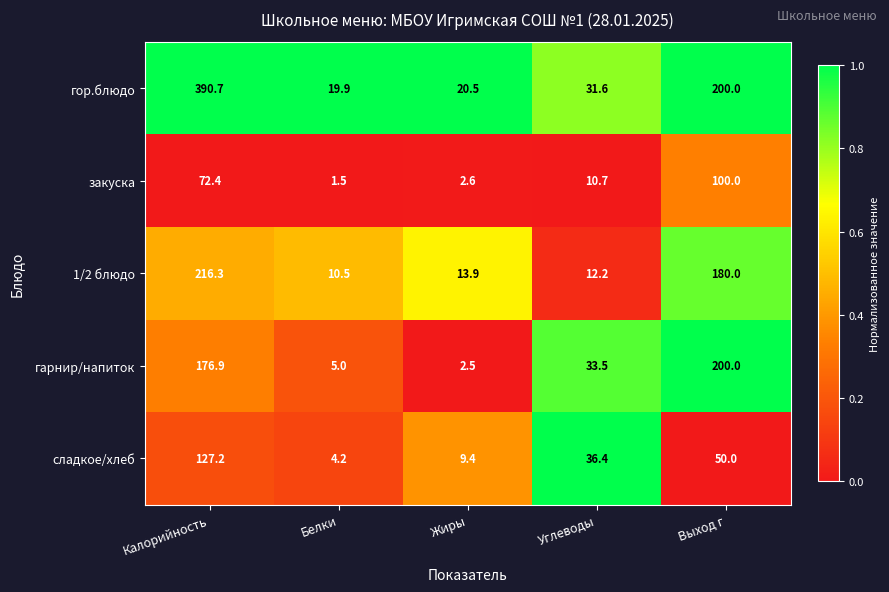

At which label is закуска closest to 50?

Калорийность